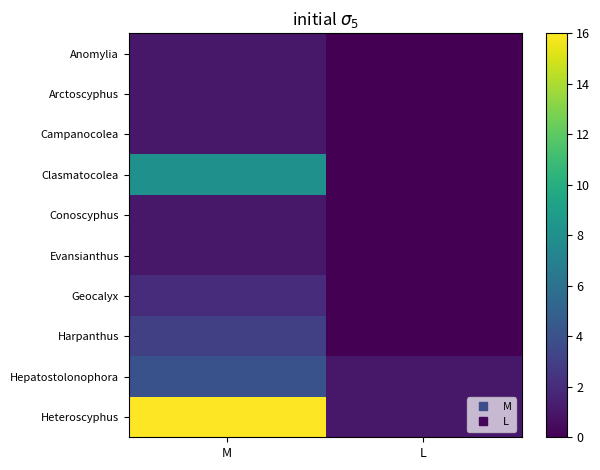

How many series are shown in this chart?

10